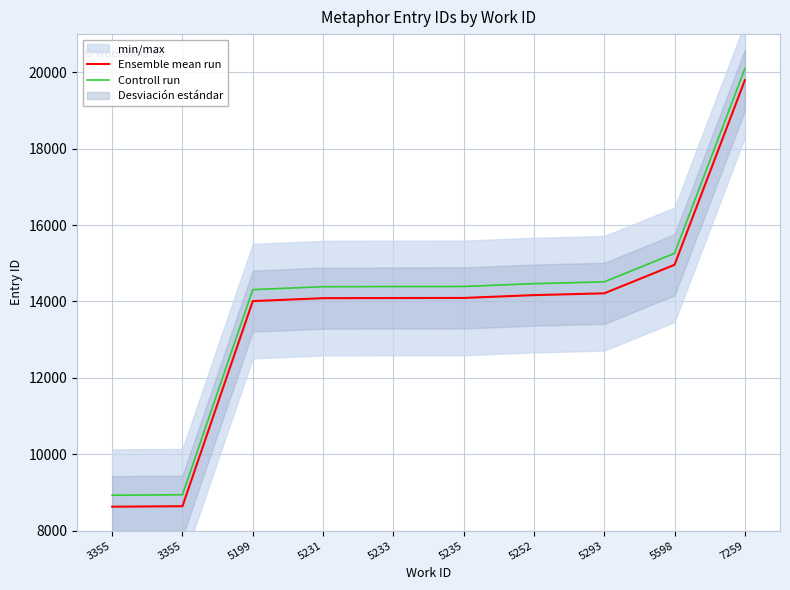

At which label does Ensemble mean run first exceed 14093?

5252